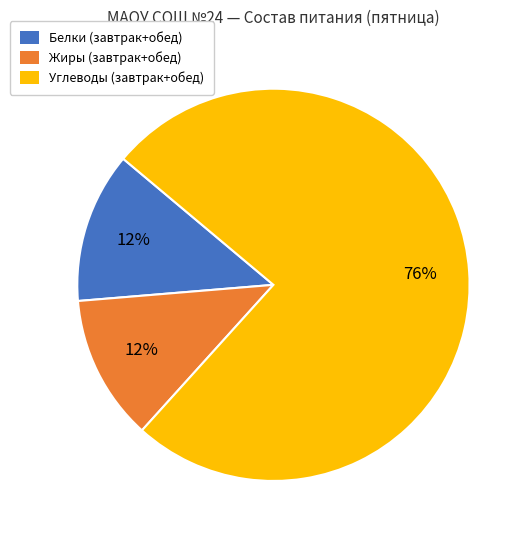

To the nearest percent, what is the difference between the largest and smallest slice percentages?

64%